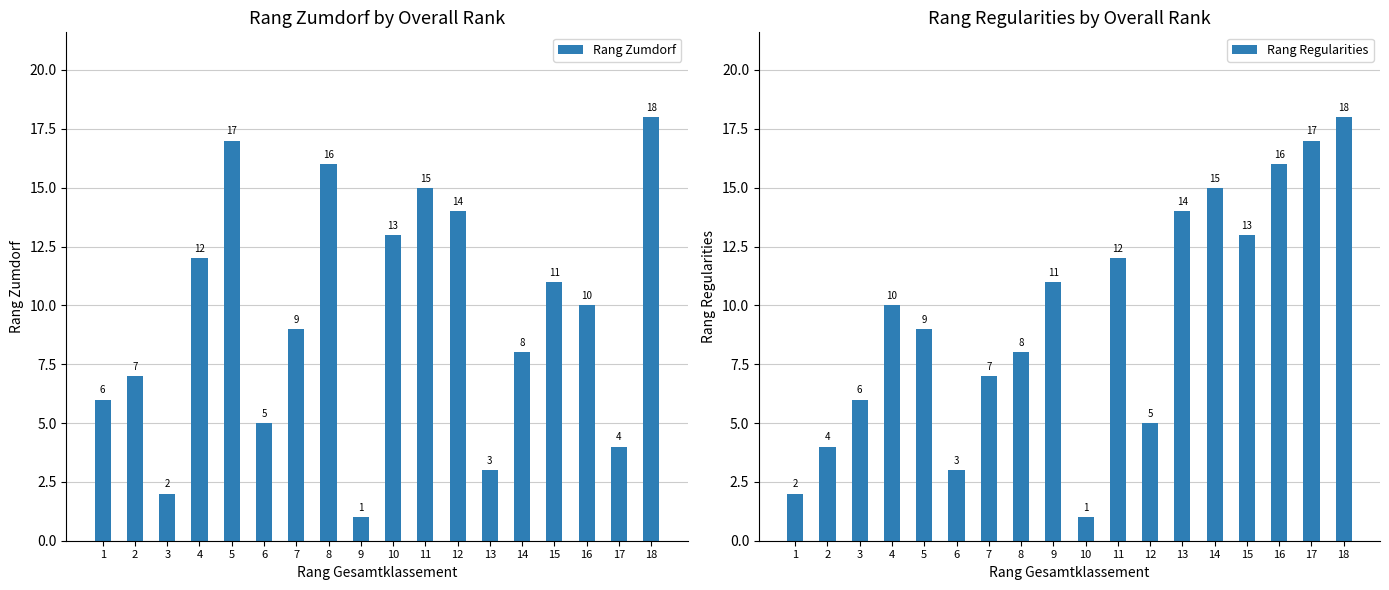

Which category has the highest value across all series?

18